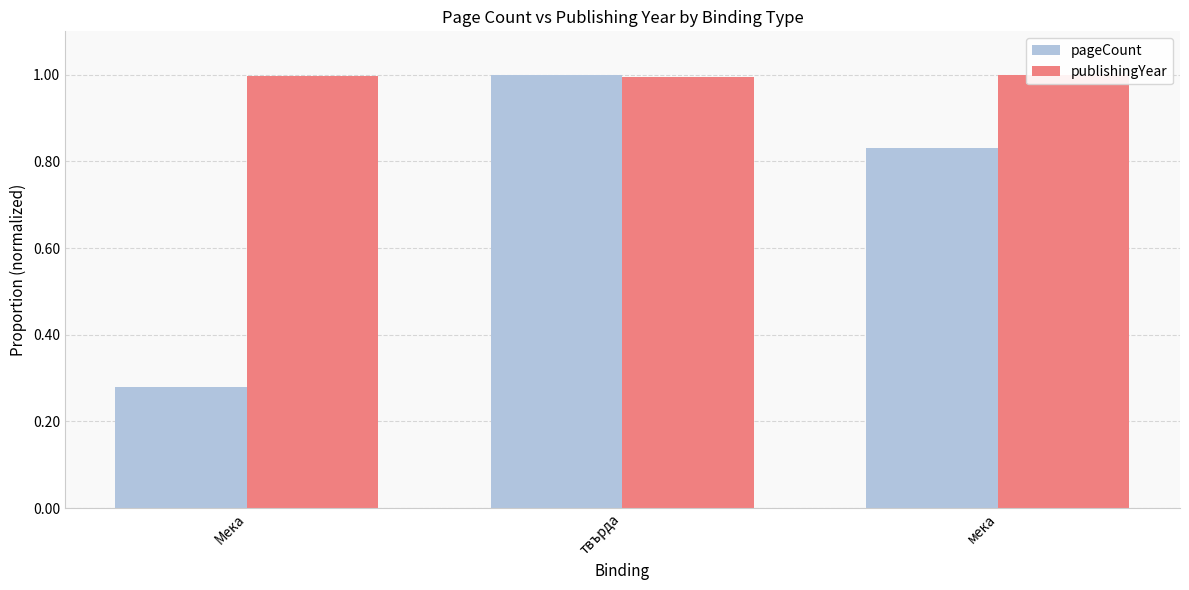

Reading left to right, extract all data points from this chart.

pageCount: Мека=0.3	твърда=1.0	мека=0.8
publishingYear: Мека=1.0	твърда=1.0	мека=1.0